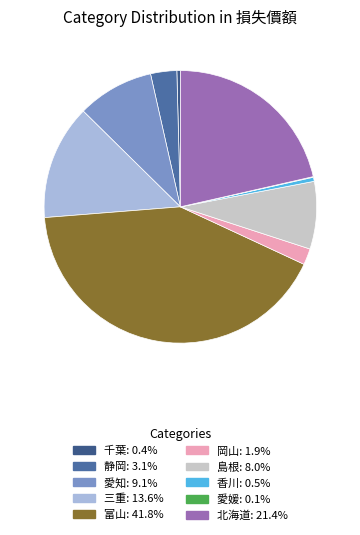

Which slice is the largest?

富山